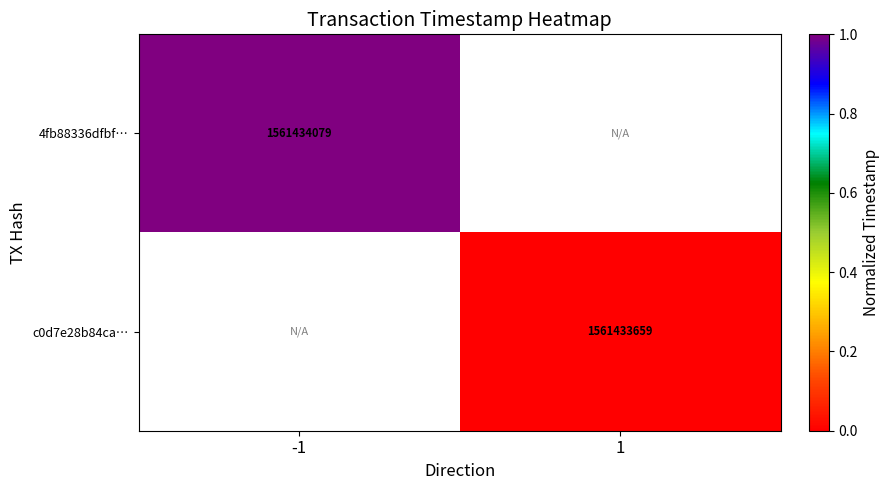

How many series are shown in this chart?

2